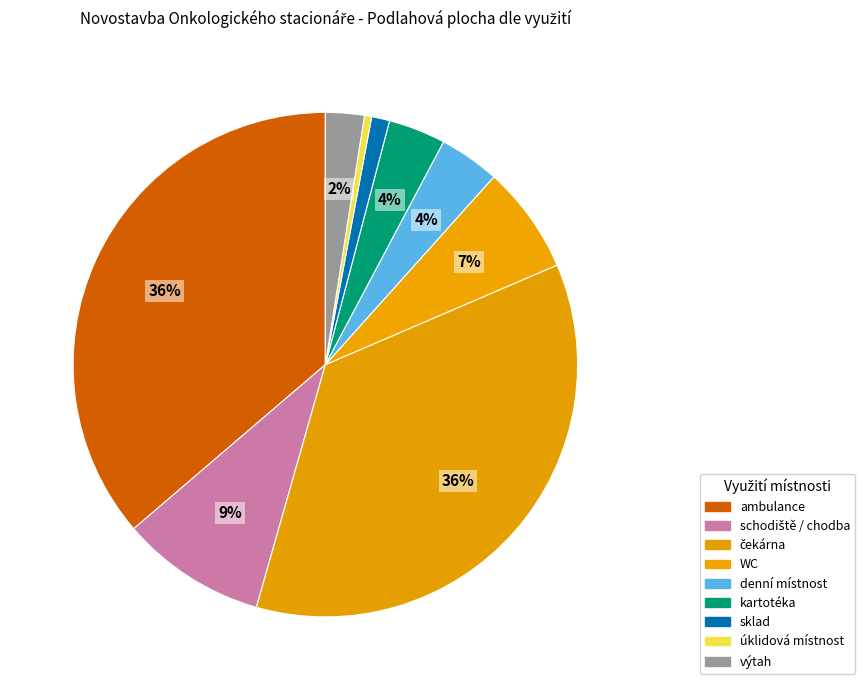

Rank the categories by value from lowest to highest.

úklidová místnost, sklad, výtah, kartotéka, denní místnost, WC, schodiště / chodba, čekárna, ambulance